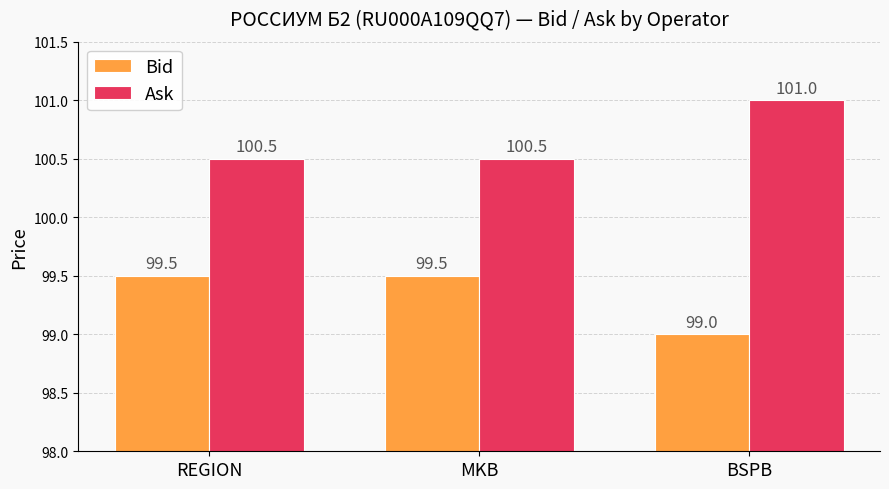

What is the minimum value shown in the chart?

99.0